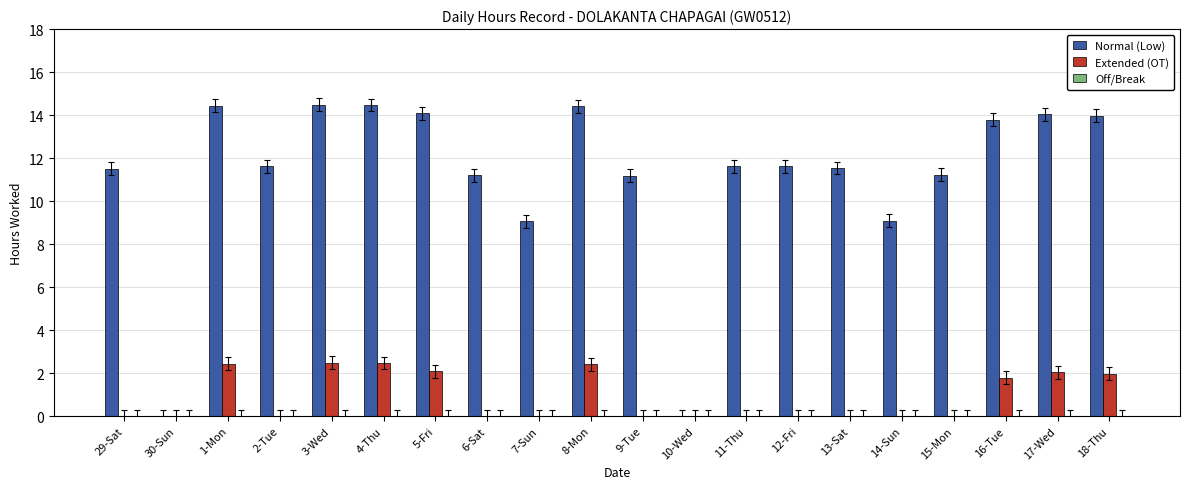

What is the maximum value shown in the chart?

14.5